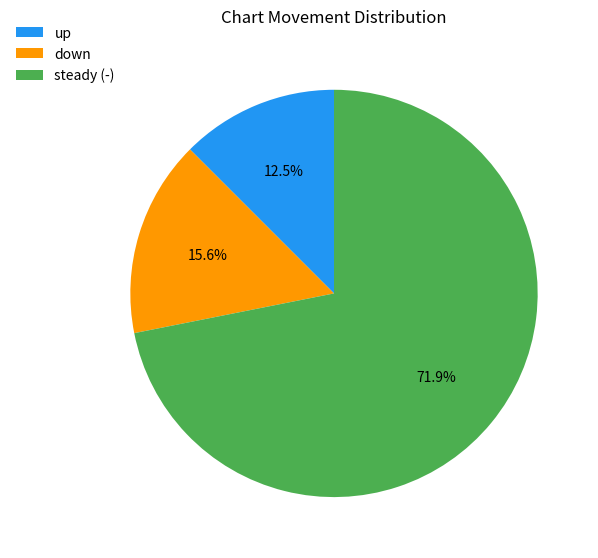

What is the smallest slice in the pie chart?

up